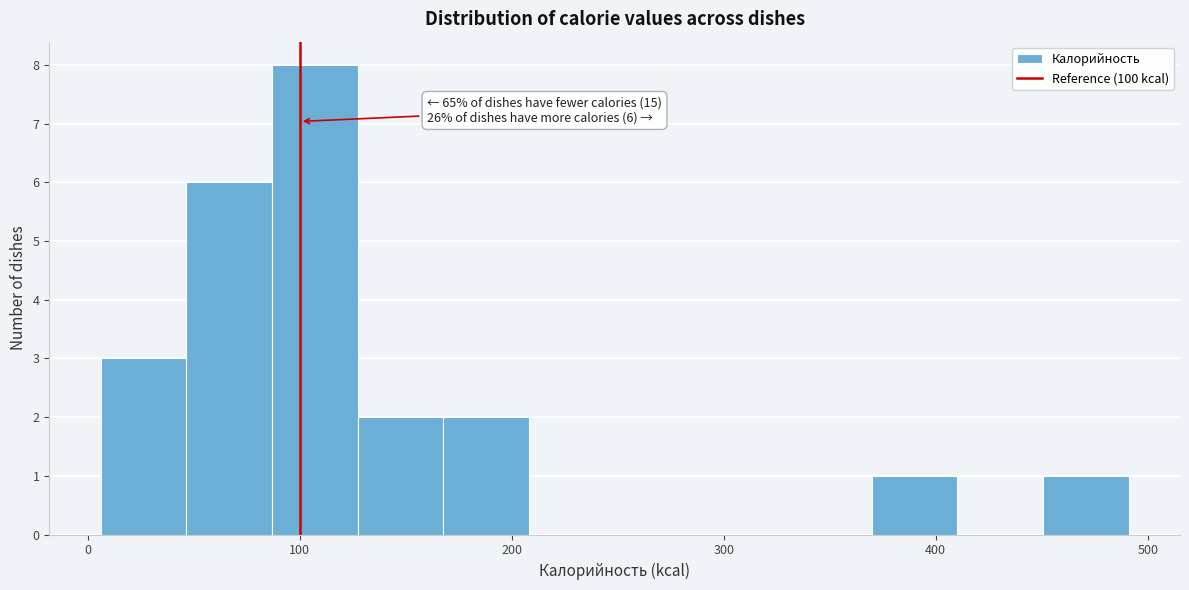

Which range on the x-axis has the tallest bar?

90 to 130